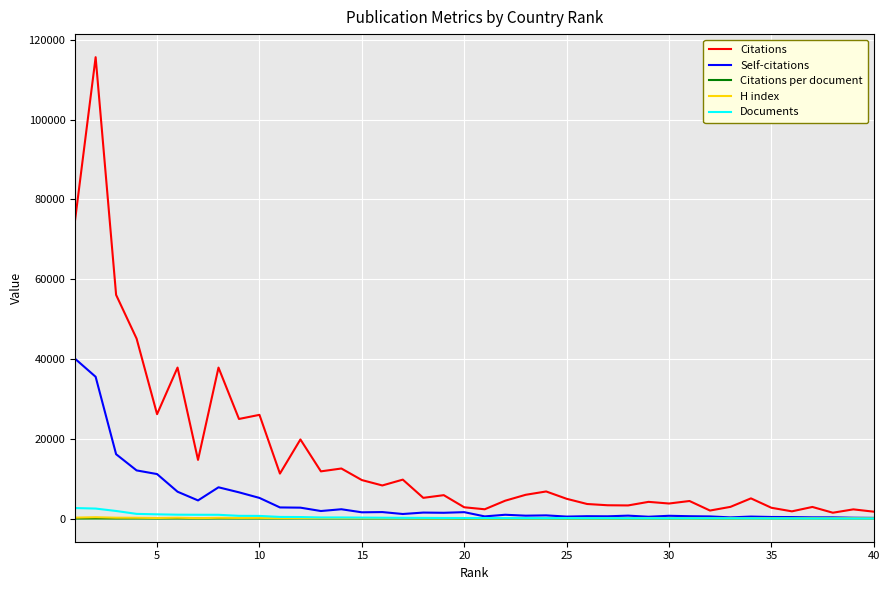

Which series has the widest spread of values?

Citations